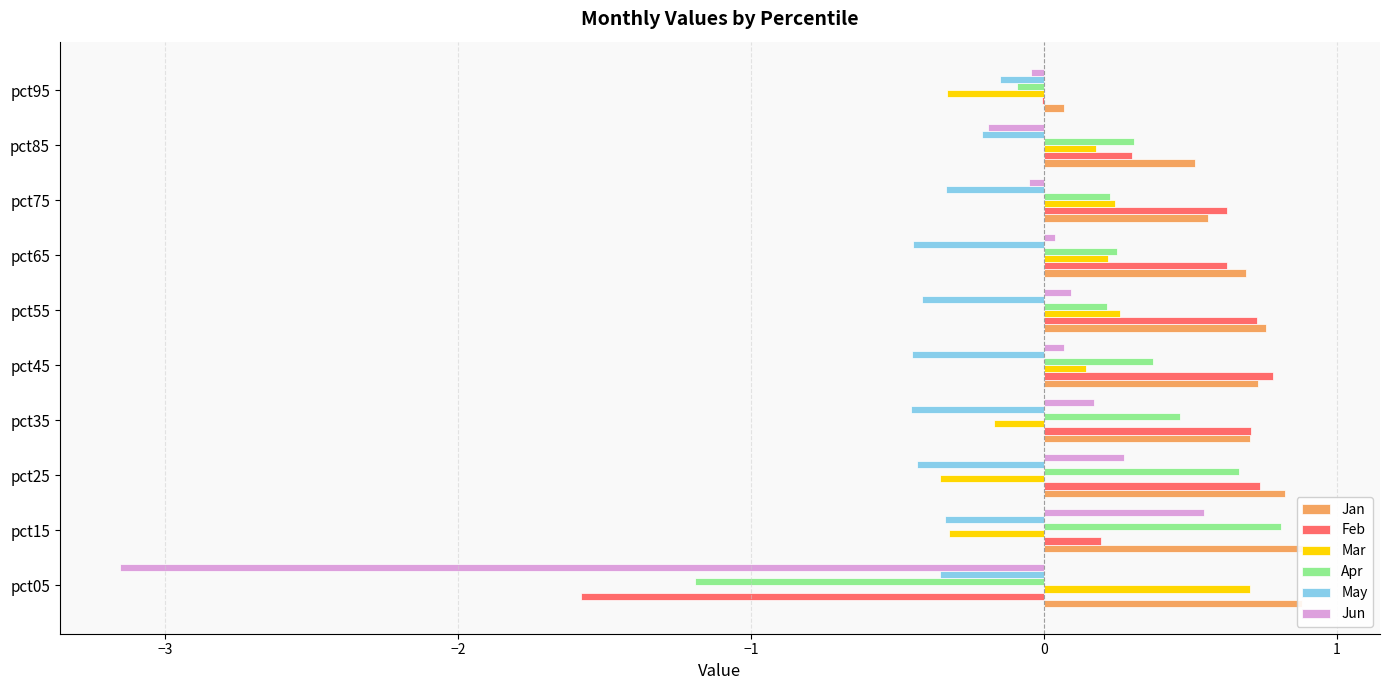

Is the value of Apr at pct85 greater than the value of May at pct45?

Yes